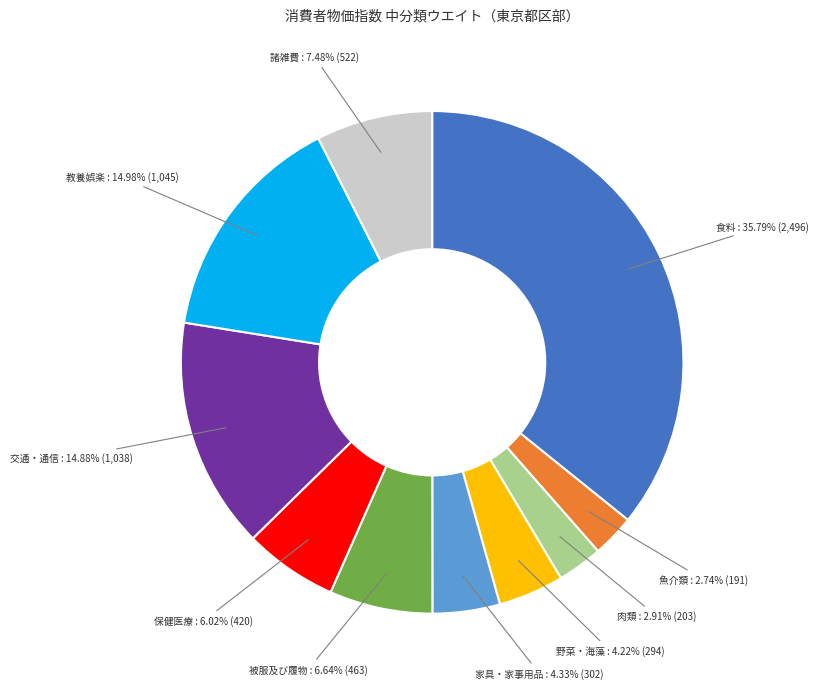

Is there a majority slice in this chart?

No